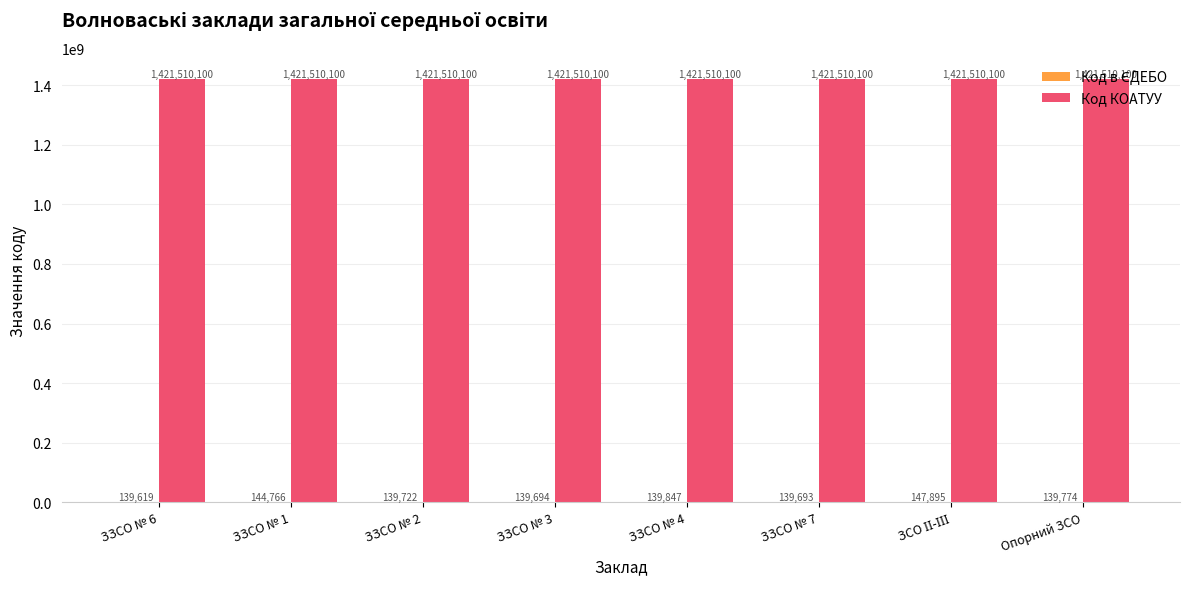

The value of Код КОАТУУ at ЗЗСО № 4 is 617251546. True or false?

False